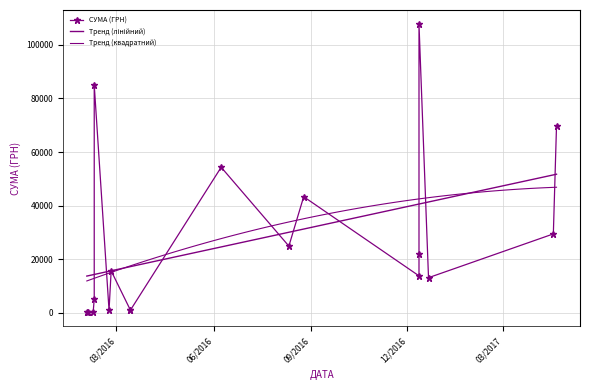

At which label is the value closest to 53964?

08.06.2016